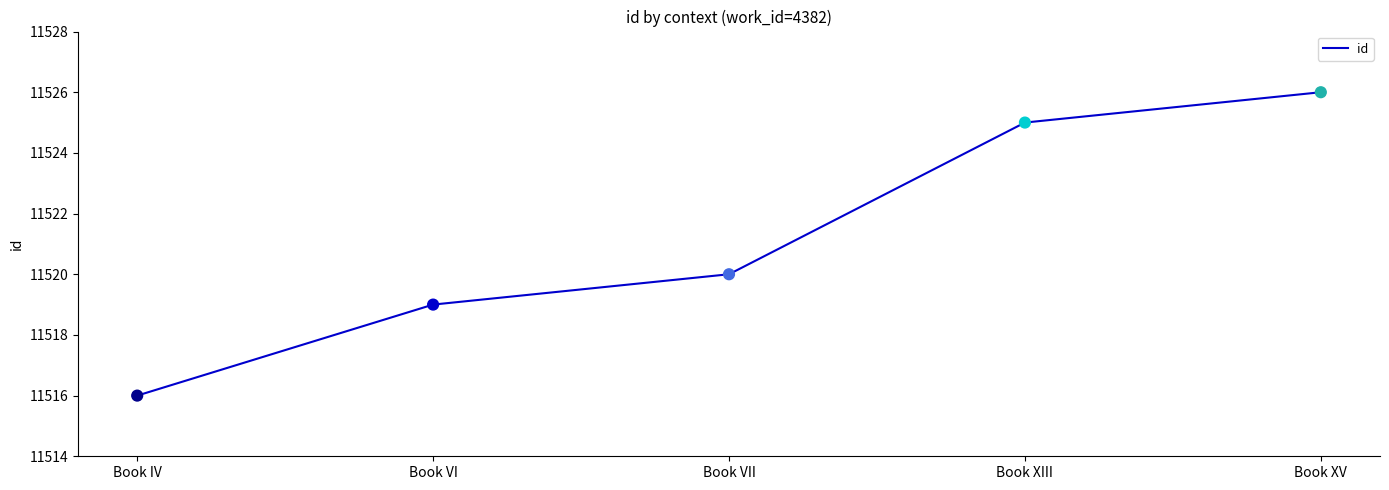

What is the change in value from Book VI to Book XV?

+7